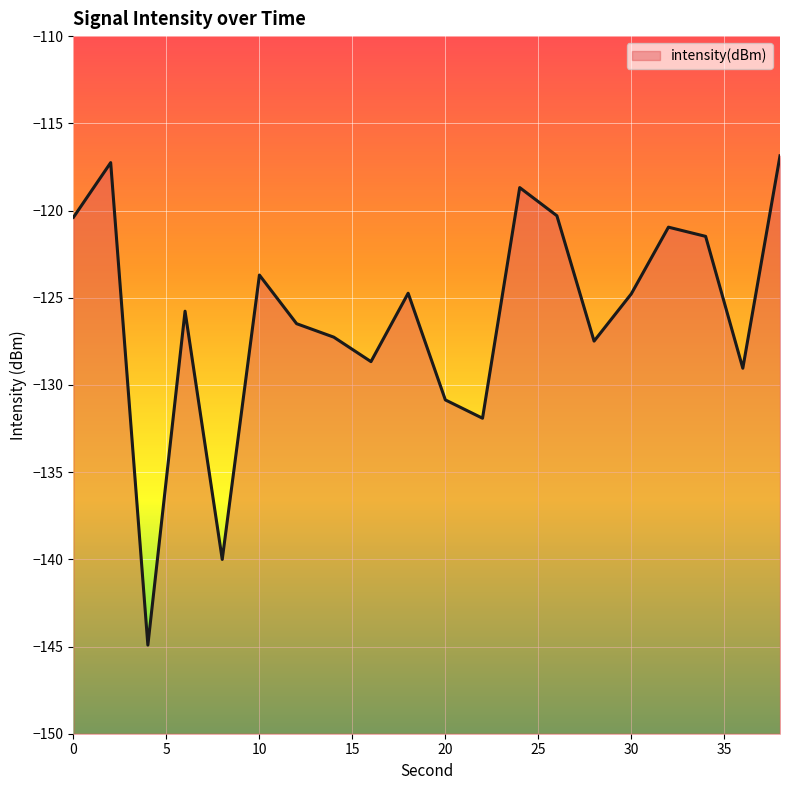

What is the average value?

-126.1